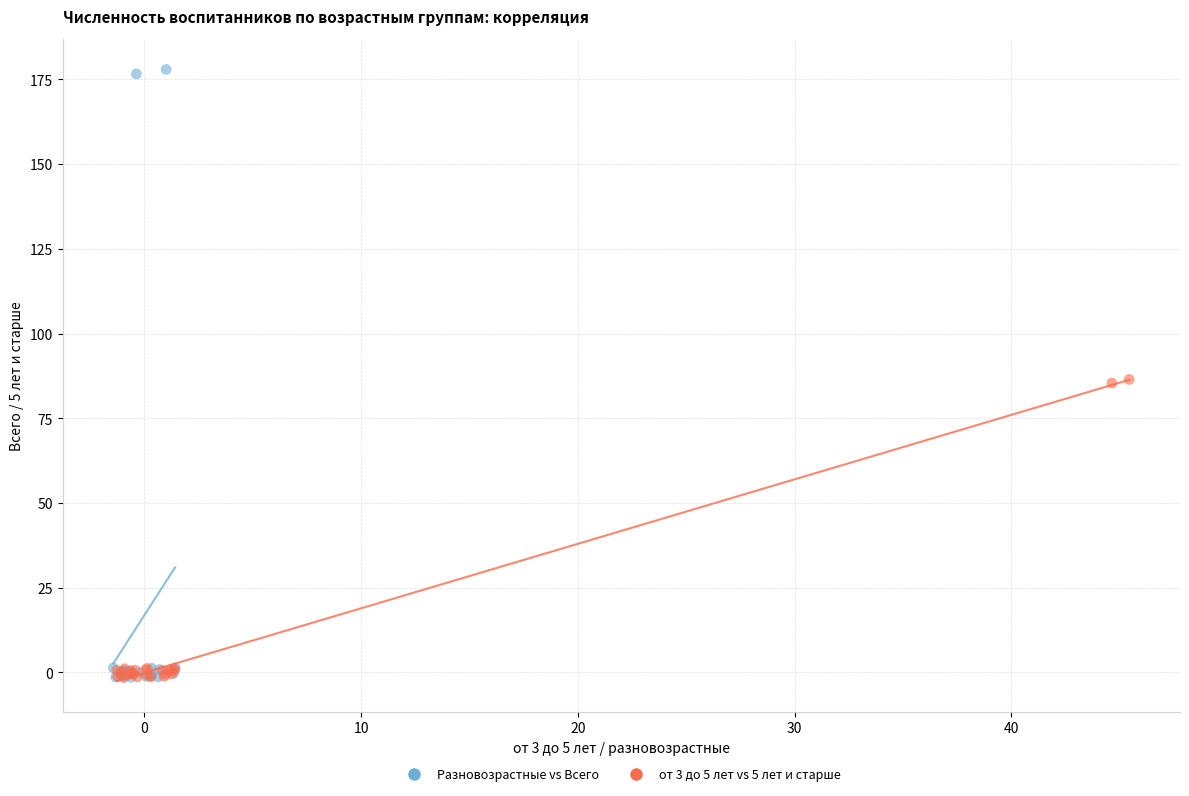

Which series has the widest spread of Y values?

Разновозрастные vs Всего